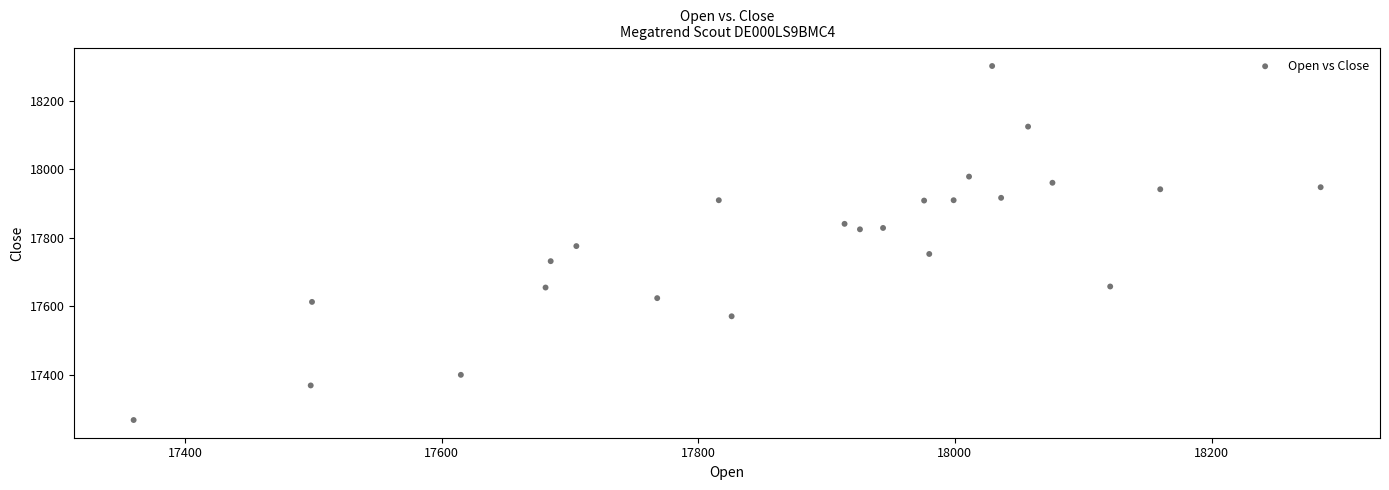

What is the range of Y values (max minus min)?

1034